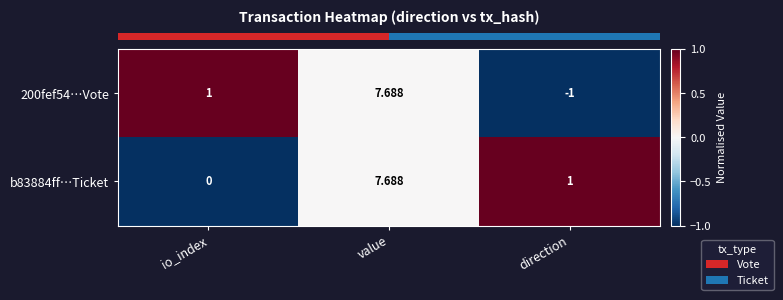

How many negative values does the 200fef54…Vote series have?

1